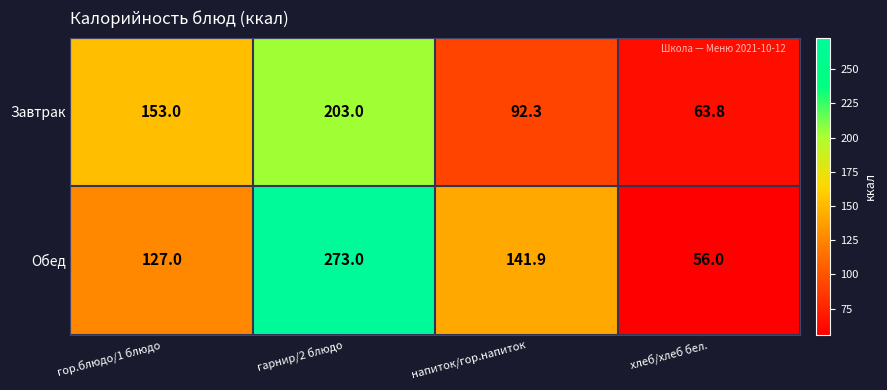

Is it true that Завтрак equals 161.5 at напиток/гор.напиток?

False